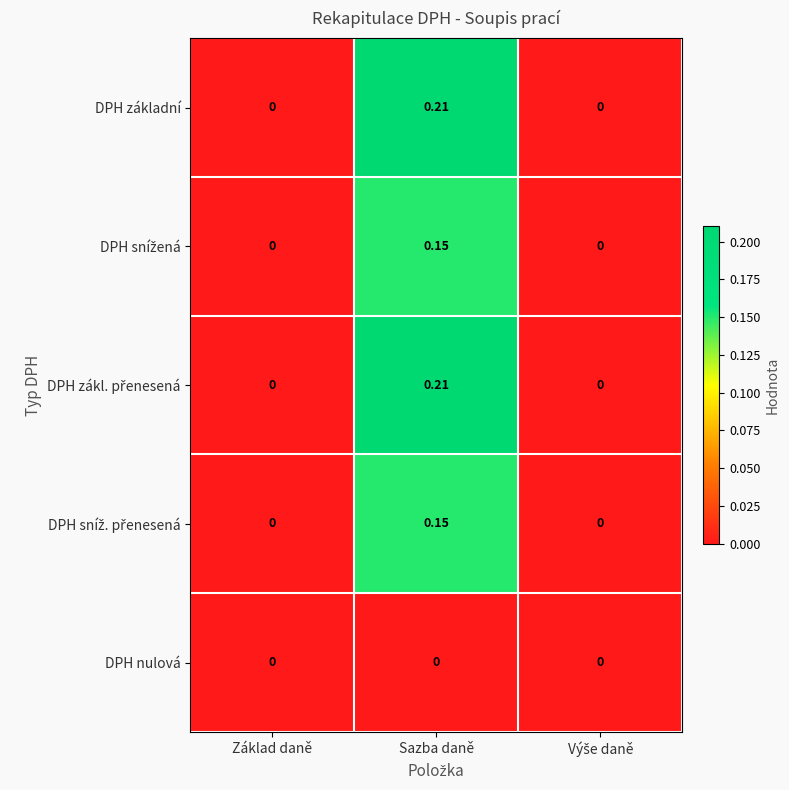

How many series are shown in this chart?

5